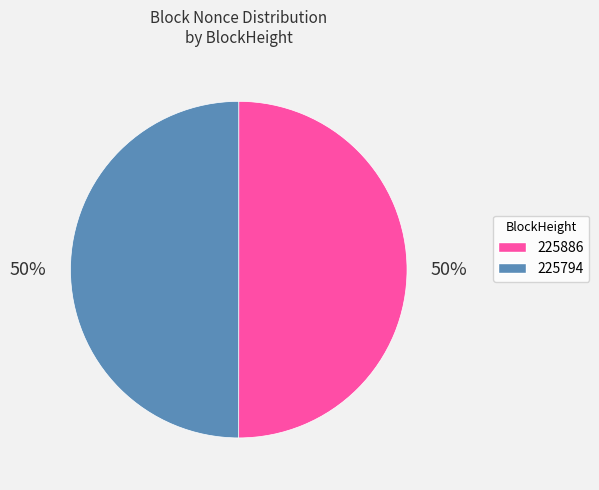

Do 225886 and 225794 together represent more than half of the pie?

Yes